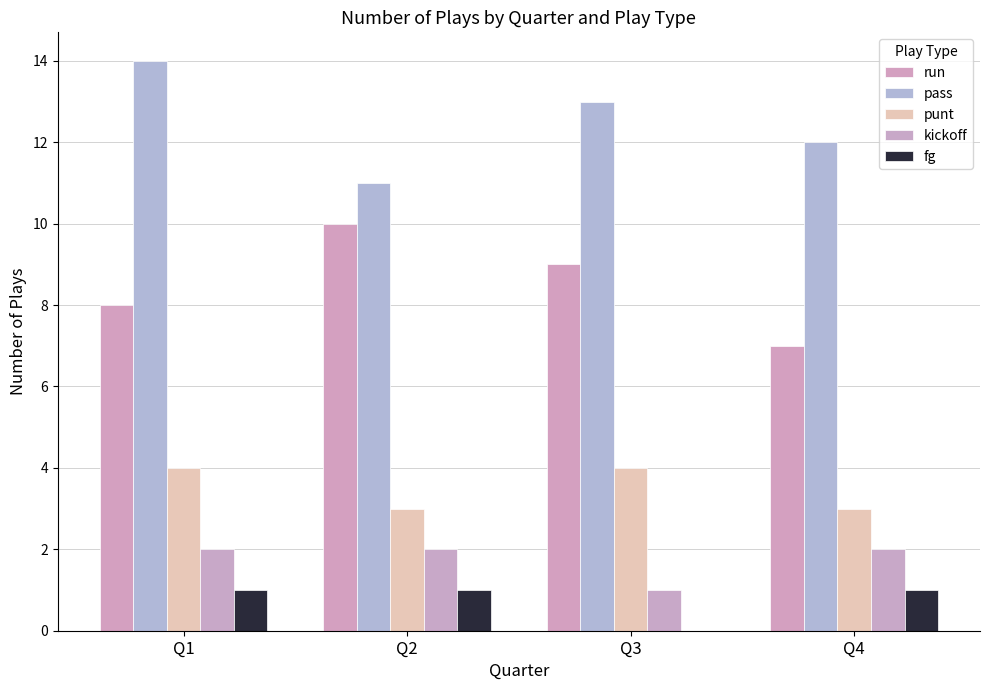

The pass series shows 14 at Q1. True or false?

True